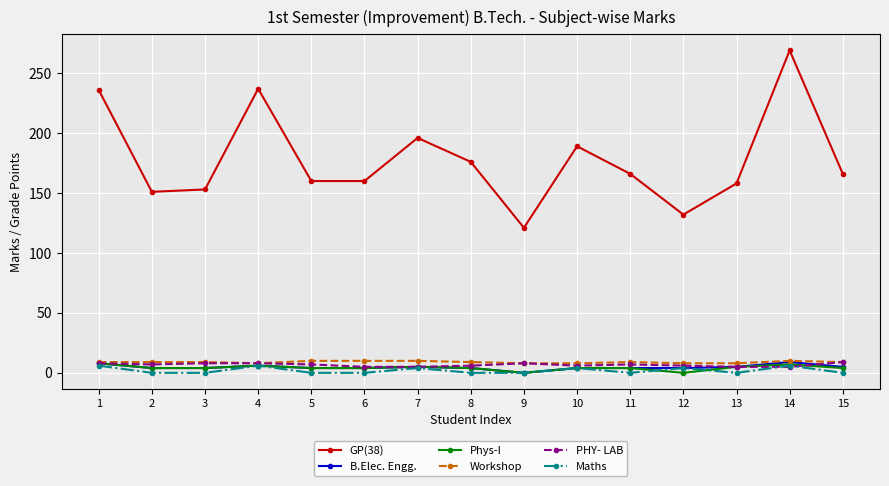

Which series has the widest spread of values?

GP(38)